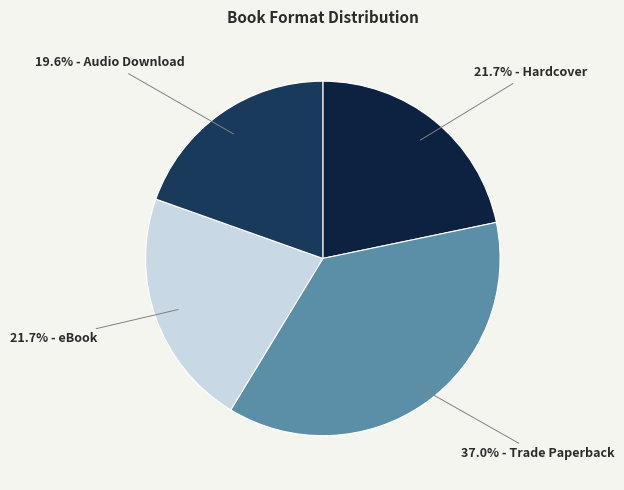

To the nearest percent, what is the average slice percentage?

25%